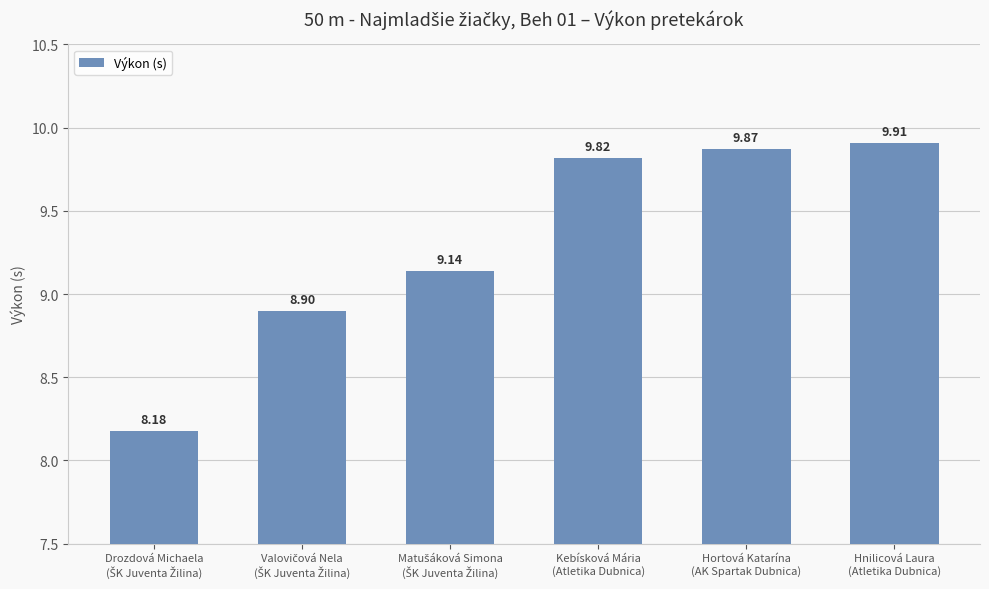

What is the sum of all values?

55.8